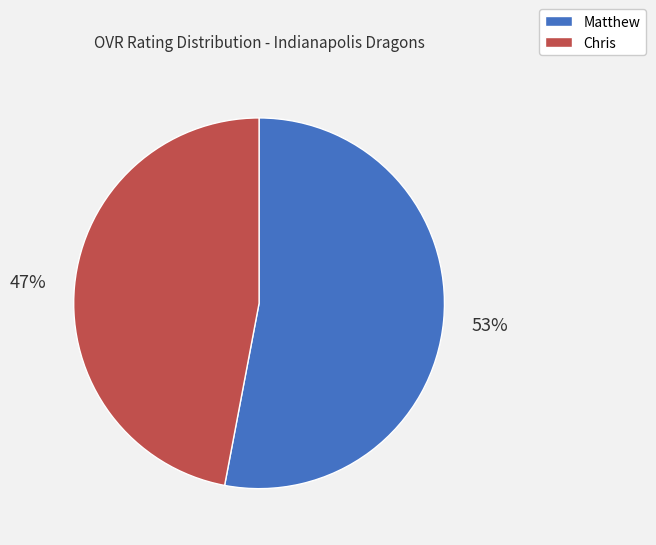

True or false: Chris accounts for 47% of the total.

True